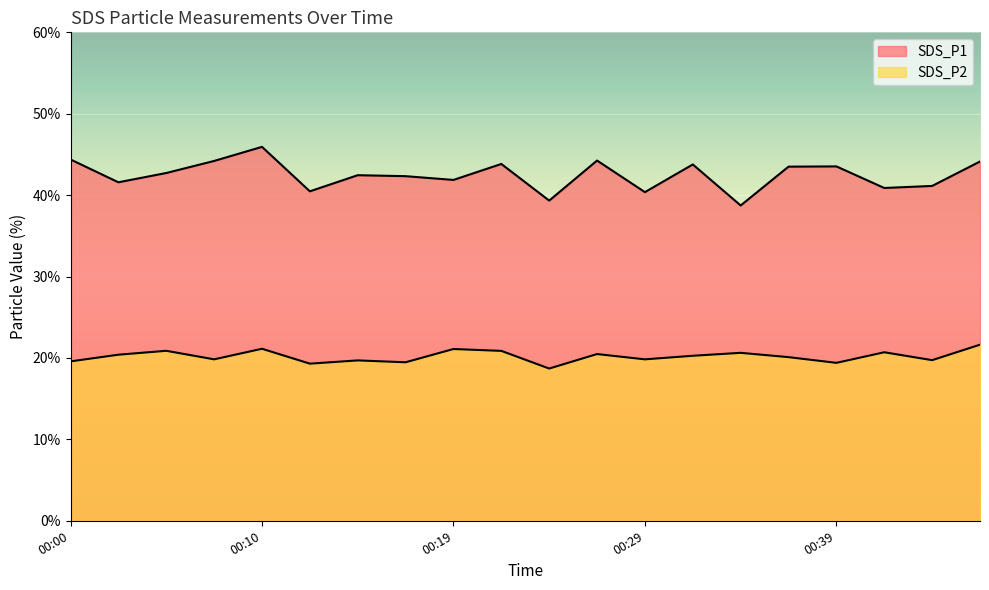

Rank the series at 00:39 from lowest to highest value.

SDS_P2, SDS_P1